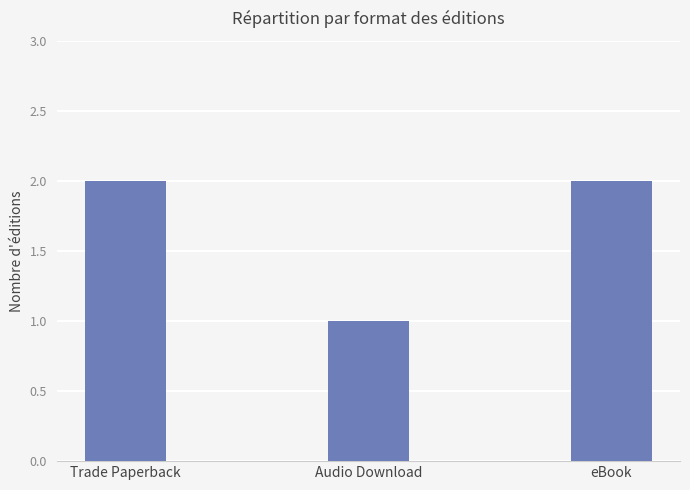

What is the change in value from Trade Paperback to Audio Download?

-1